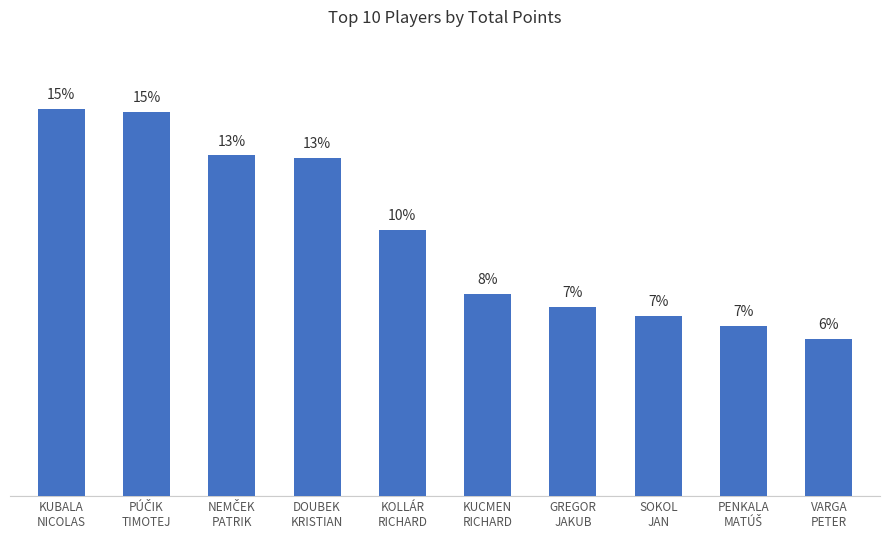

Are the bars horizontal?

No